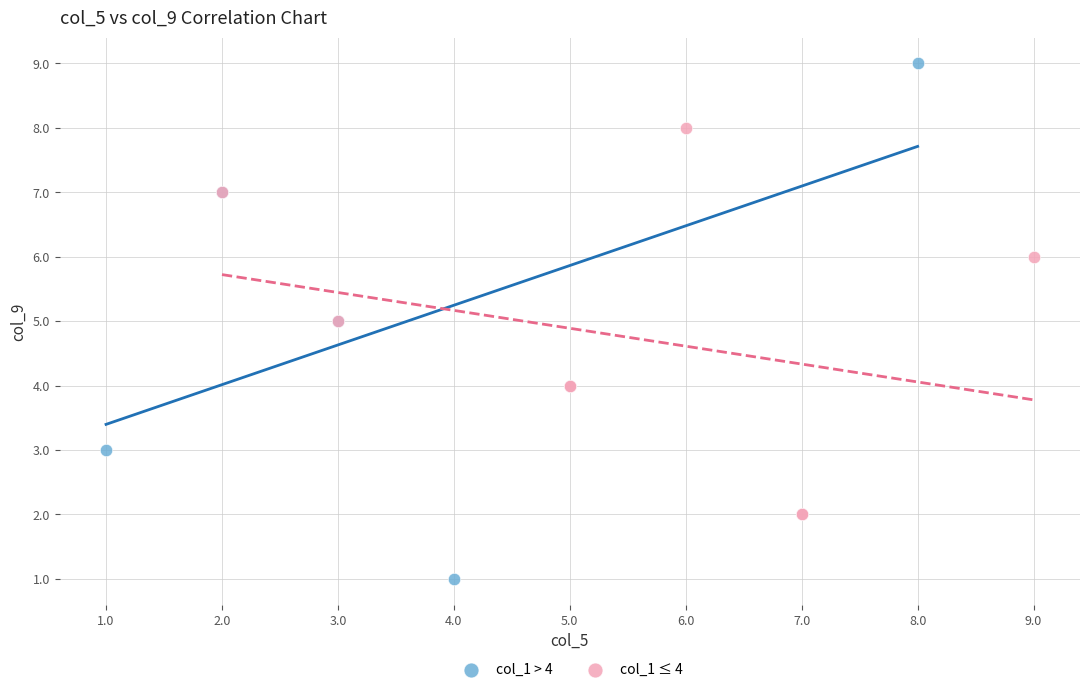

Which series has the widest spread of Y values?

col_1 > 4